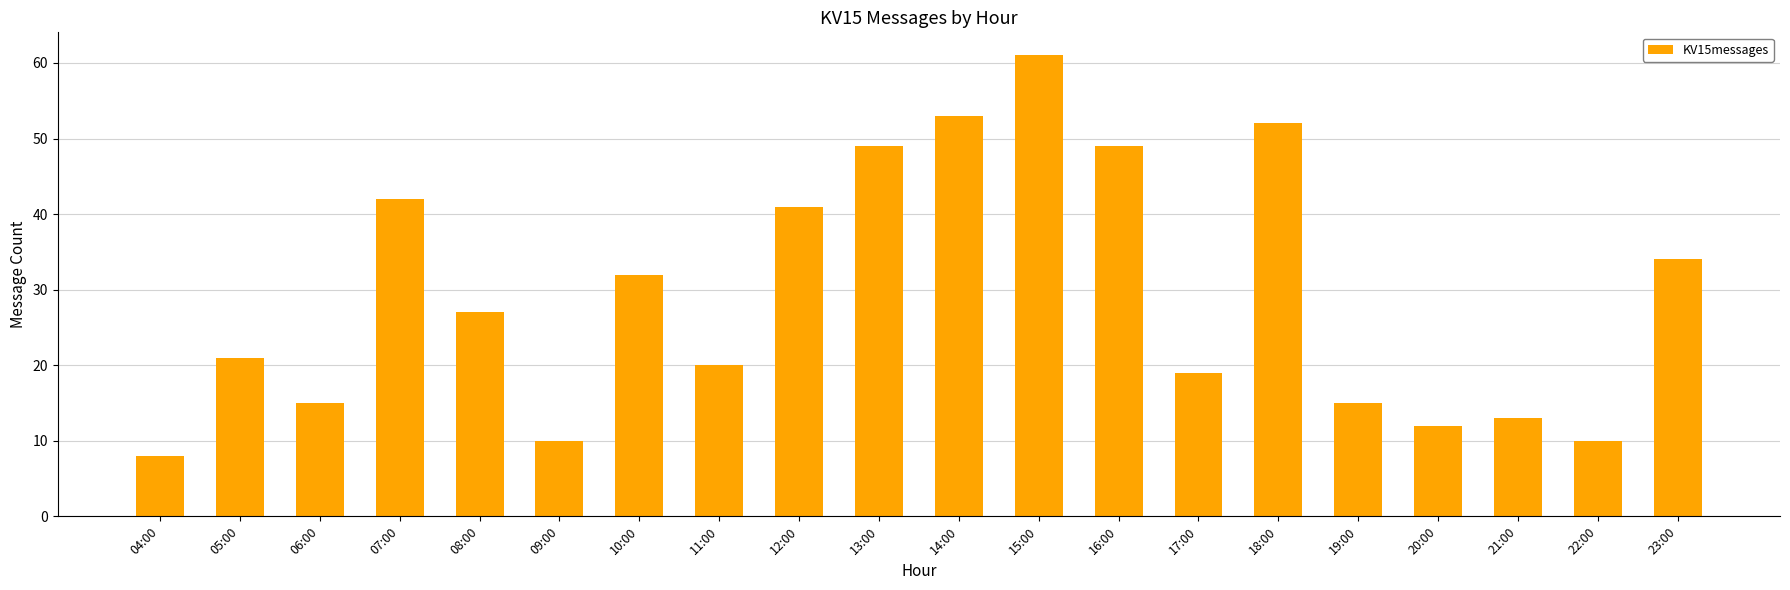

Which has a higher value, 13:00 or 10:00?

13:00